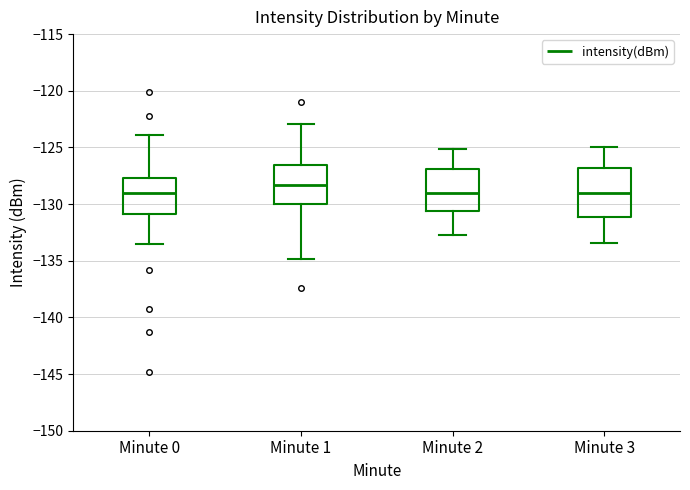

Where does the median line of the box for Minute 2 sit on the y-axis? The values are not printed on the chart, so give them approximately, as read against the axis.

-129.0